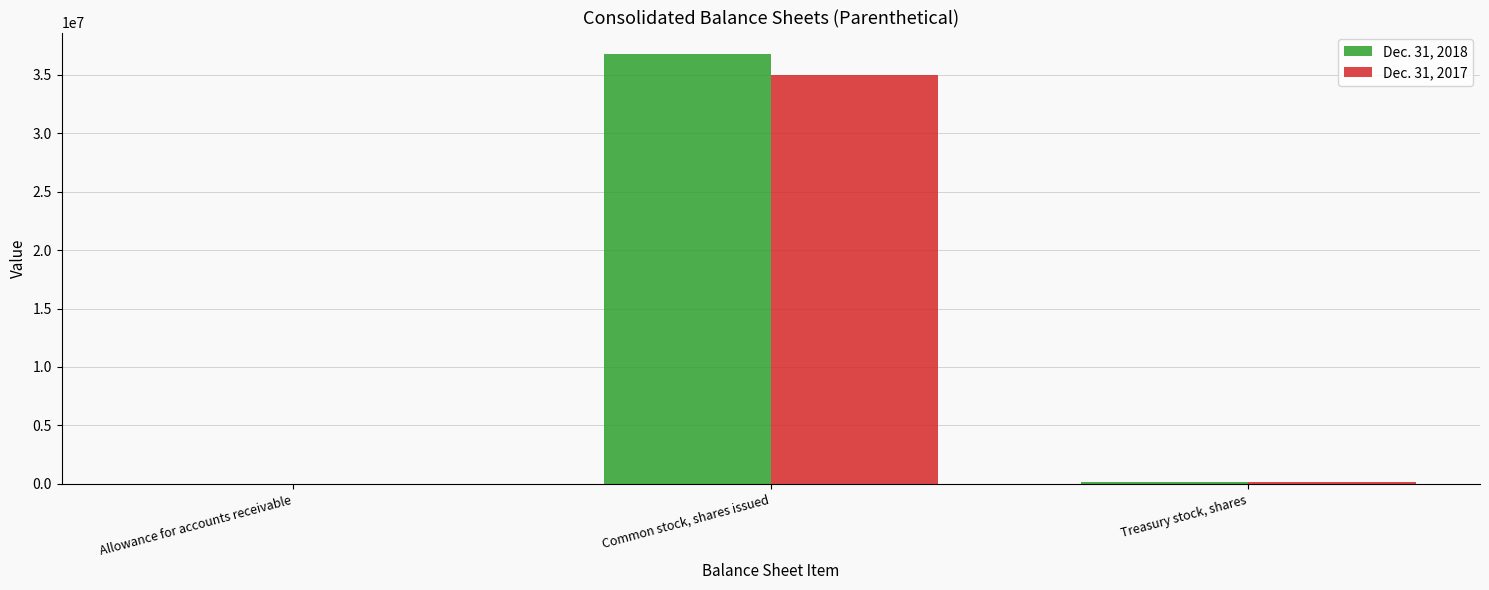

Which category has the highest value in the Dec. 31, 2018 series?

Common stock, shares issued